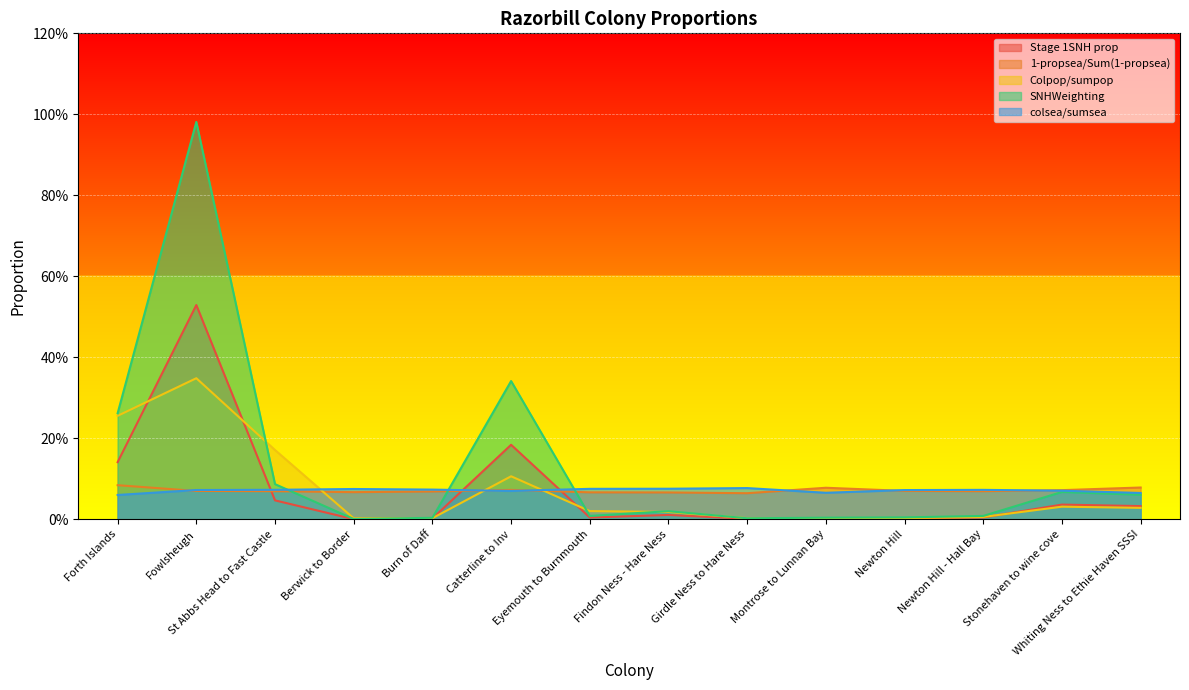

Reading left to right, transcribe all the data shown in this chart.

Stage 1SNH prop: 0.3	1.0	0.1	0.0	0.0	0.3	0.0	0.0	0.0	0.0	0.0	0.0	0.1	0.1
1-propsea/Sum(1-propsea): 0.1	0.1	0.1	0.1	0.1	0.1	0.1	0.1	0.1	0.1	0.1	0.1	0.1	0.1
Colpop/sumpop: 0.3	0.3	0.2	0.0	0.0	0.1	0.0	0.0	0.0	0.0	0.0	0.0	0.0	0.0
SNHWeighting: 0.1	0.5	0.0	0.0	0.0	0.2	0.0	0.0	0.0	0.0	0.0	0.0	0.0	0.0
colsea/sumsea: 0.1	0.1	0.1	0.1	0.1	0.1	0.1	0.1	0.1	0.1	0.1	0.1	0.1	0.1